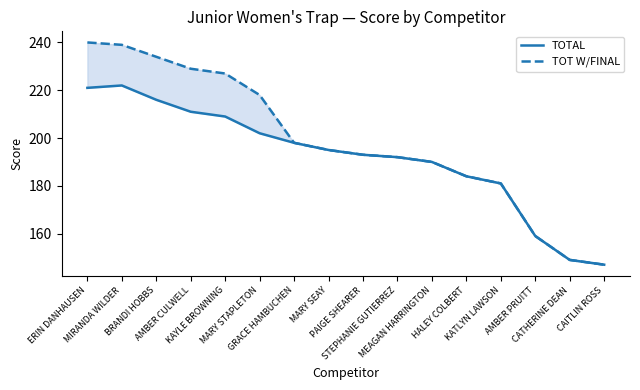

What is the label of the 8th point from the right?

PAIGE SHEARER